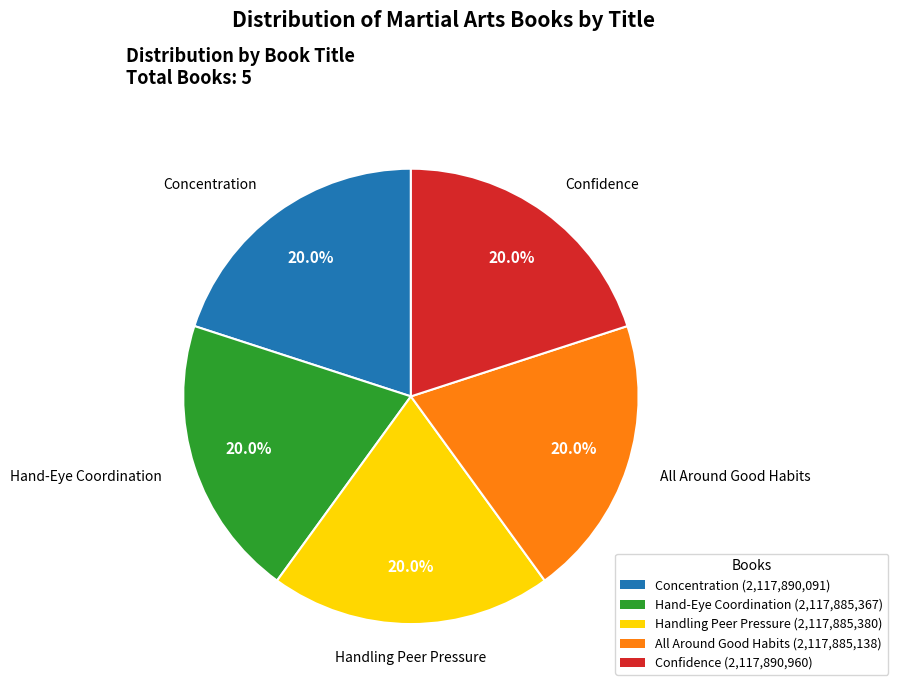

To the nearest percent, what is the combined percentage of Concentration and Confidence?

40%